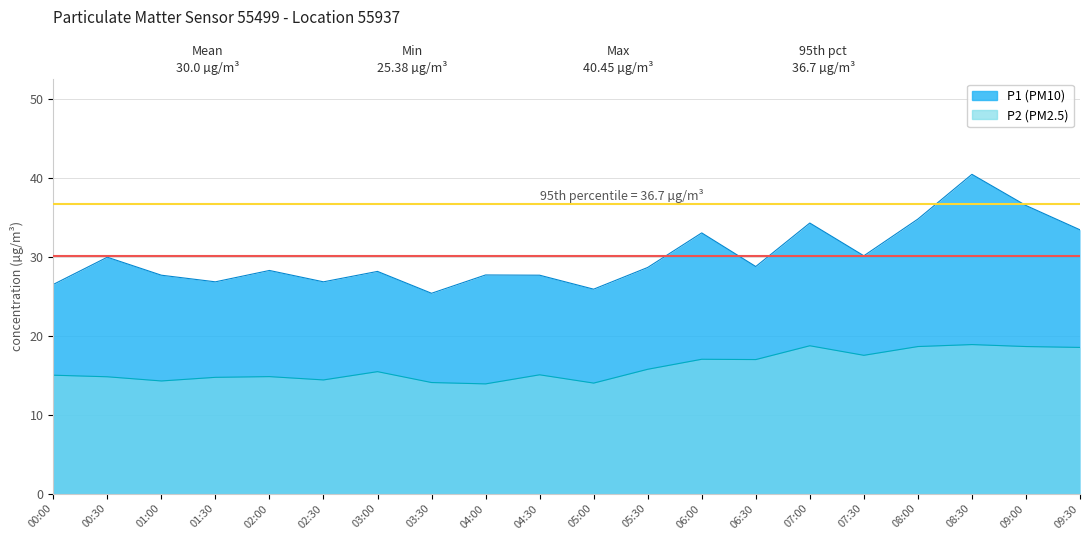

Rank the series by their average value, from highest to lowest.

P1, P2